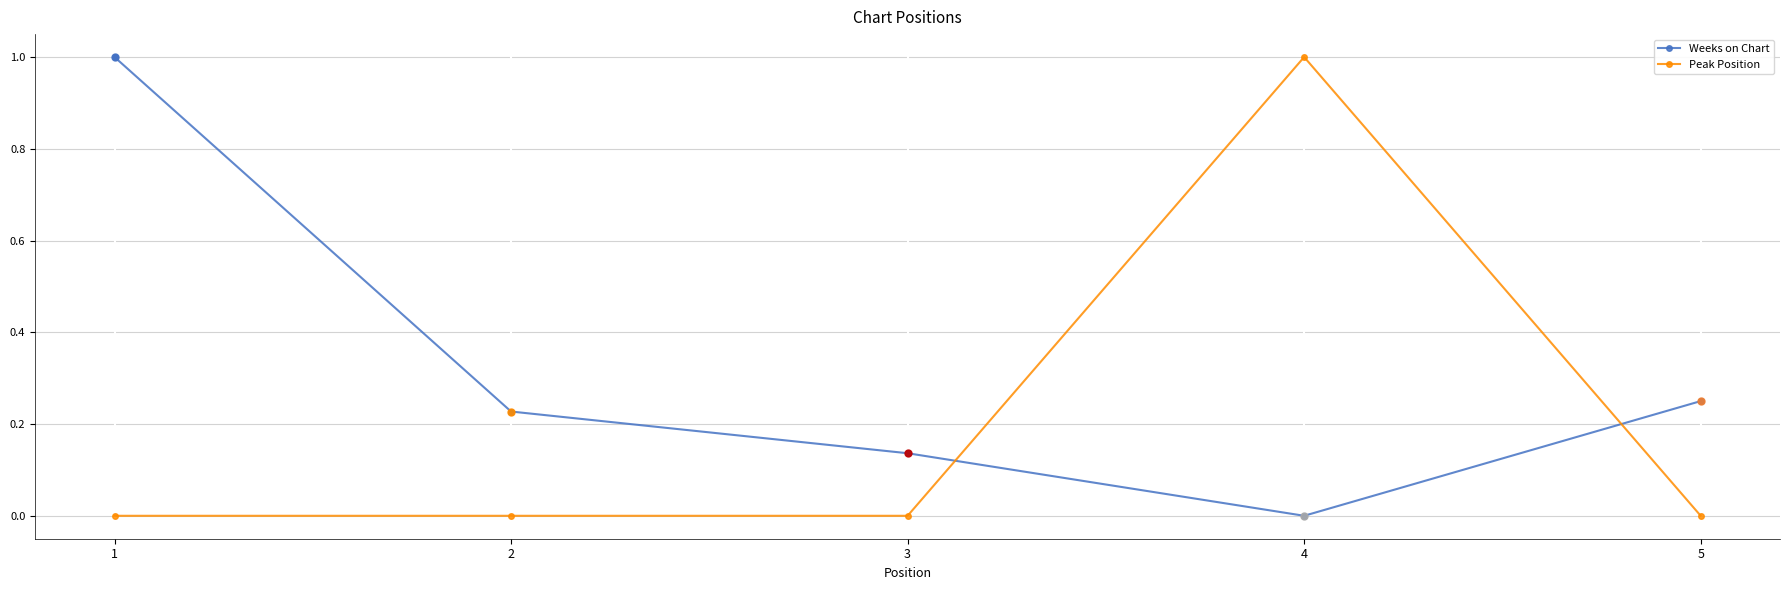

What is the difference between the maximum and minimum values in the Weeks on Chart series?

1.0